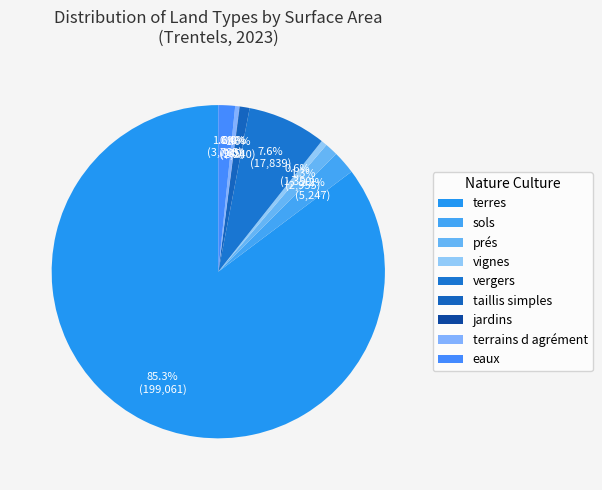

Which category has the biggest portion of the pie?

terres